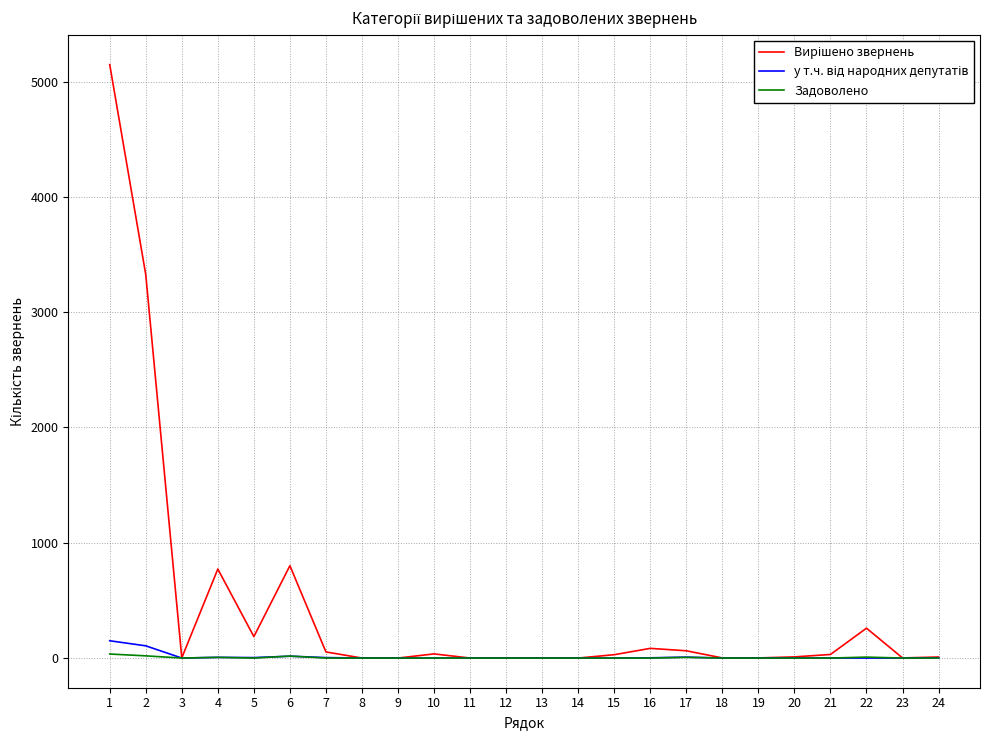

What is the greatest value displayed?

5148